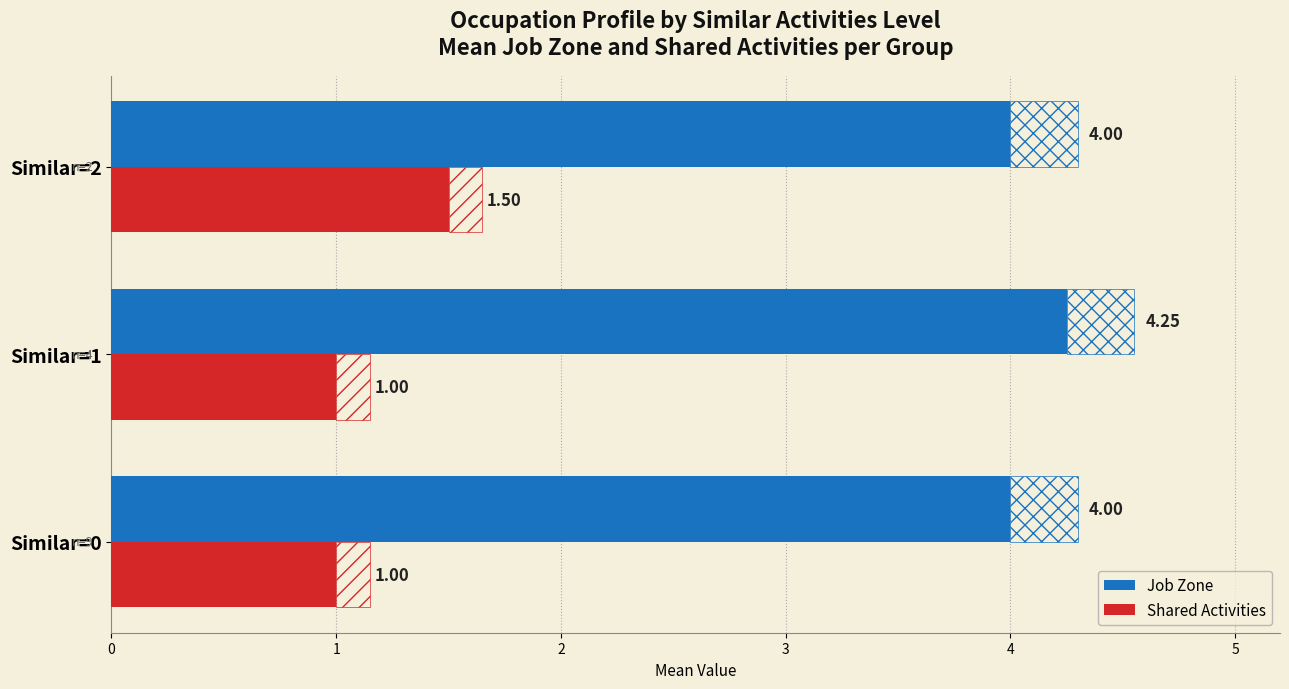

What is the value of the Job Zone bar at the 2nd from the left?

4.2